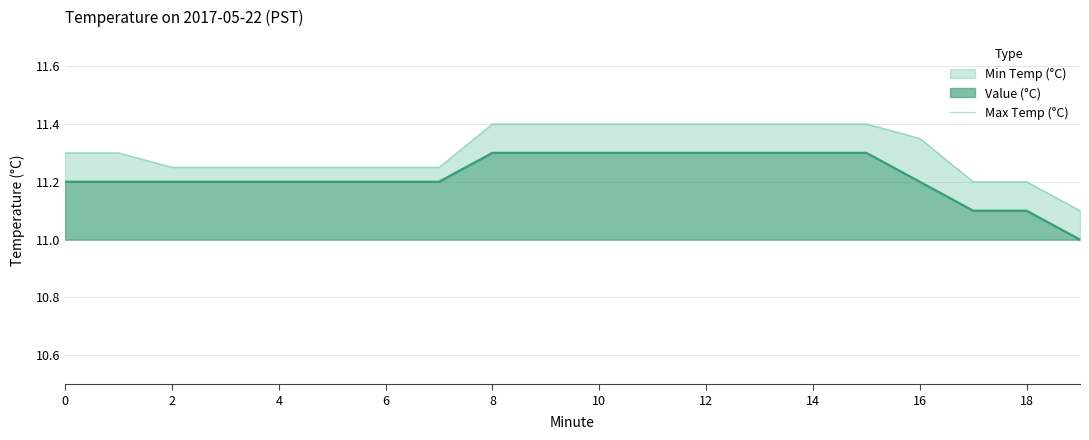

What is the label of the 16th point from the left?

15